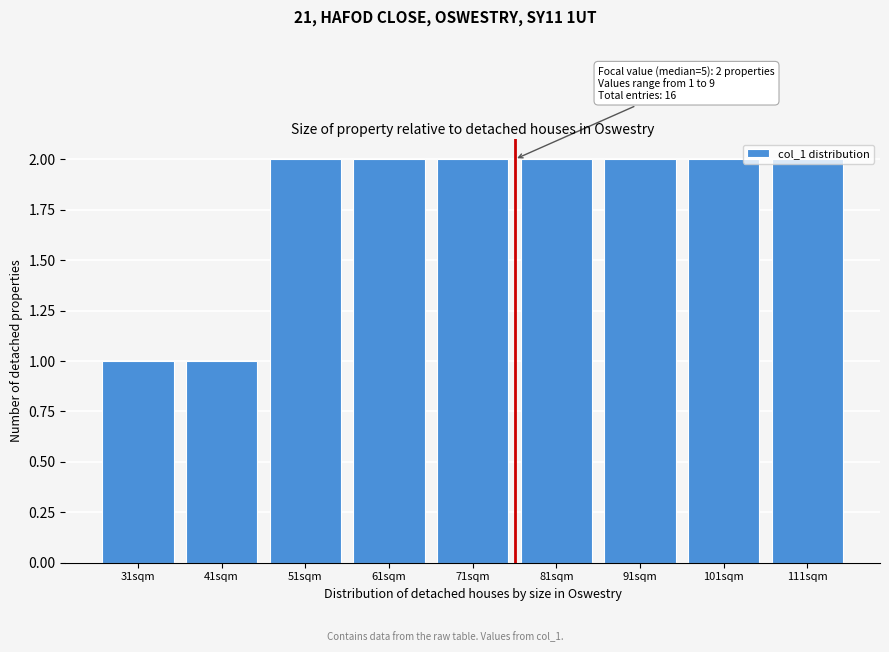

What is the sum of the values at 31sqm and 111sqm?

3